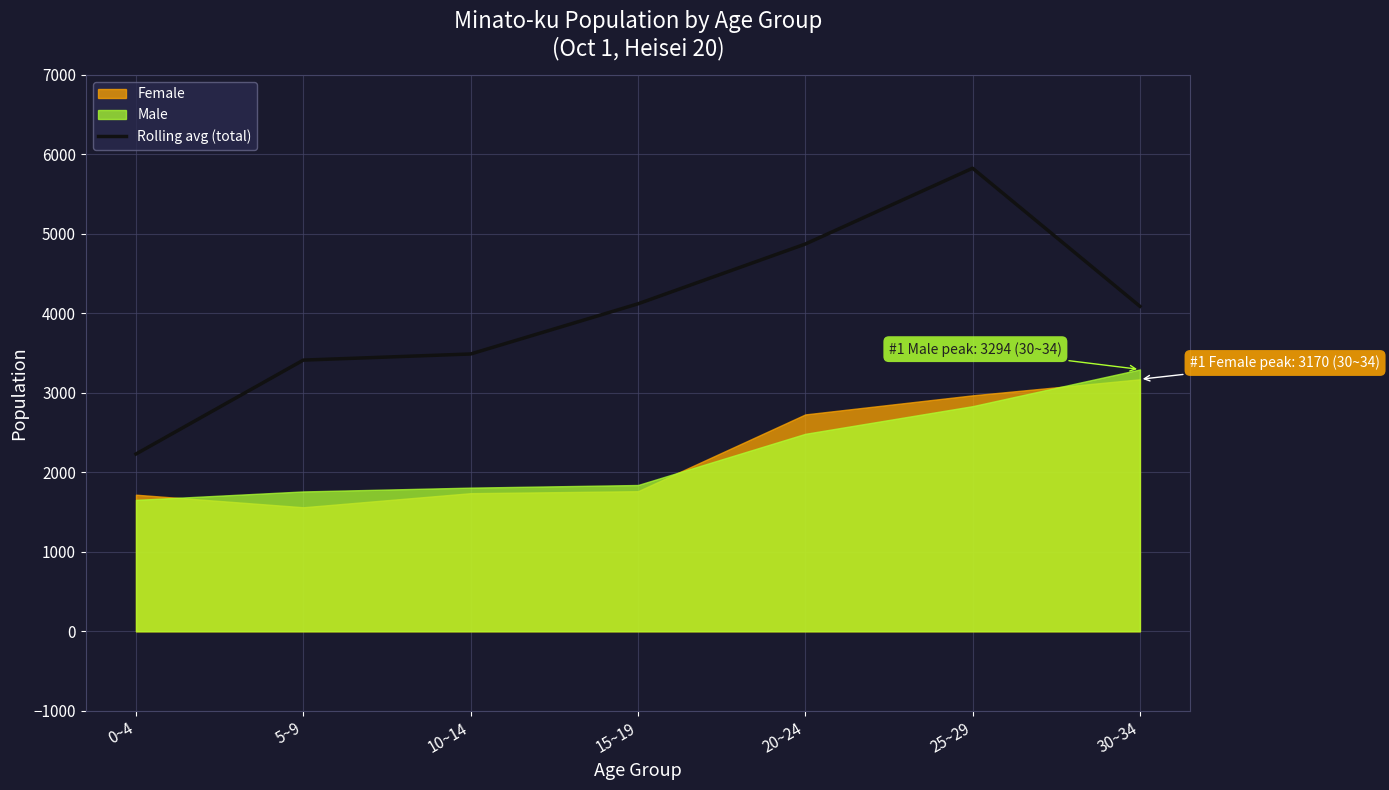

List the labels in order of value, smallest first.

0~4, 5~9, 10~14, 30~34, 15~19, 20~24, 25~29